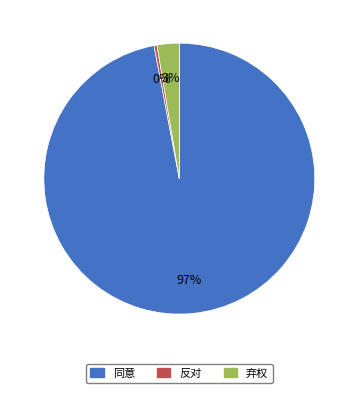

How many segments does this pie chart have?

3